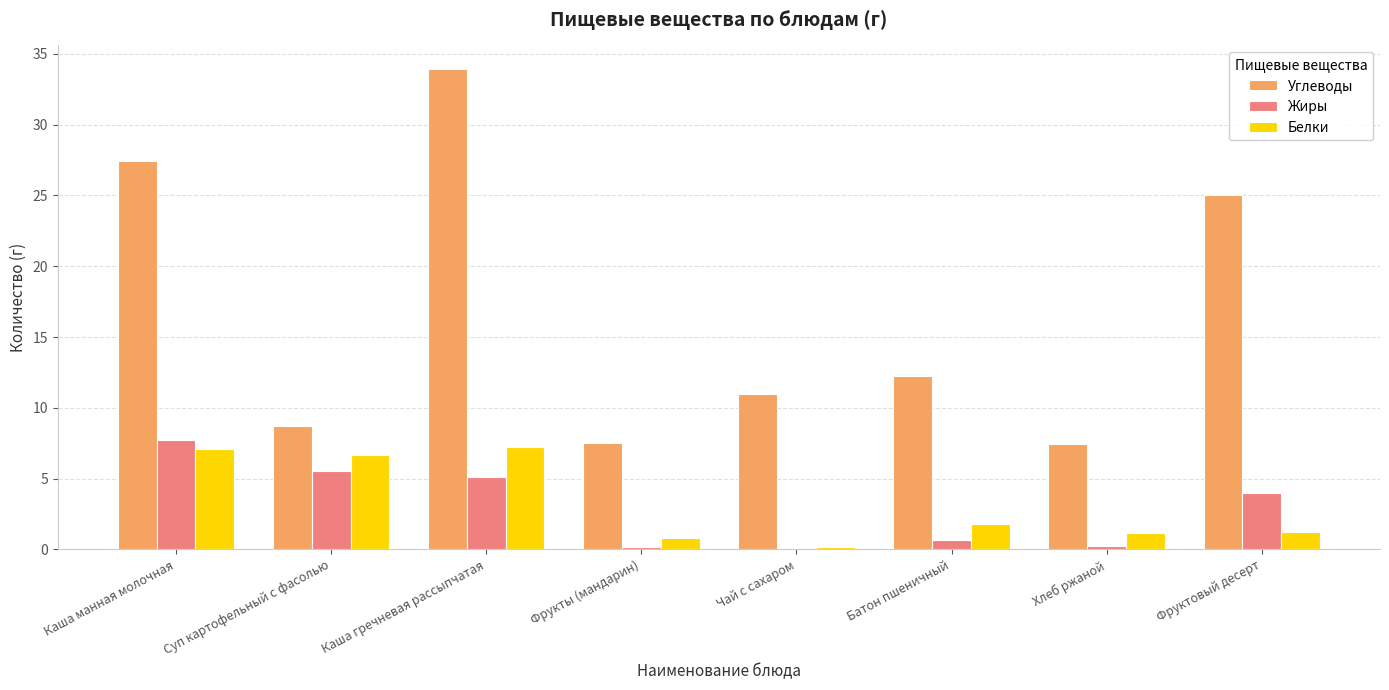

True or false: Углеводы has a value of 7.4 at Хлеб ржаной.

True